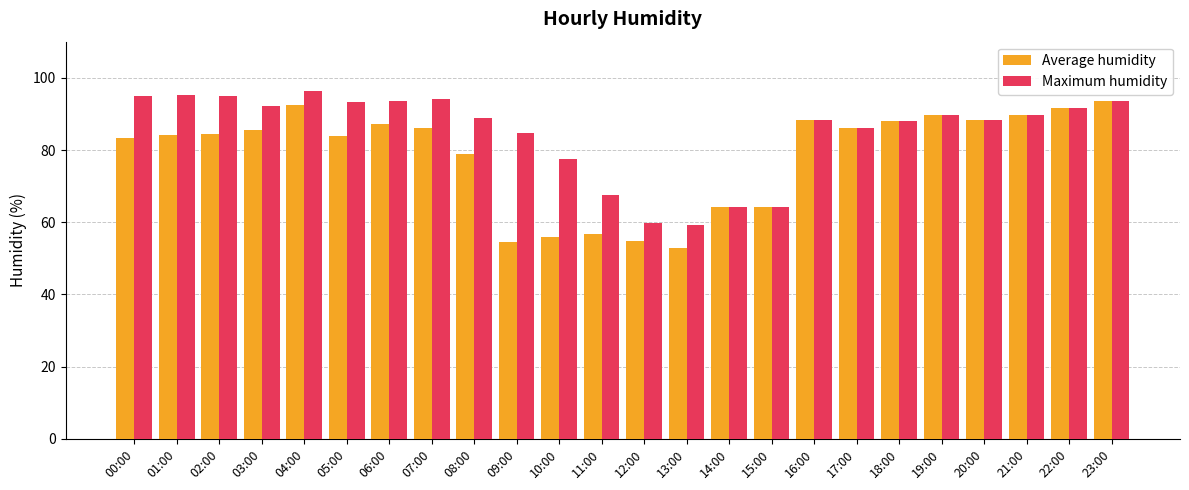

Which series has the largest total across all categories?

Maximum humidity